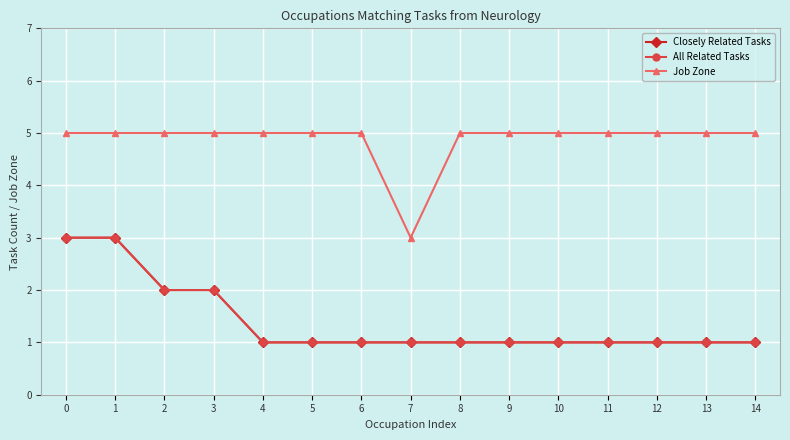

What is the total value across all series at 5?

7